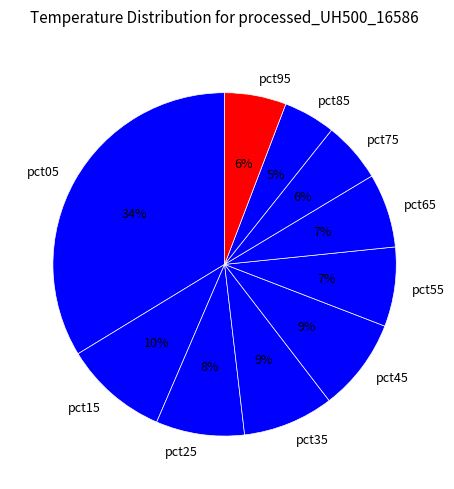

To the nearest percent, what portion does pct25 represent?

8%